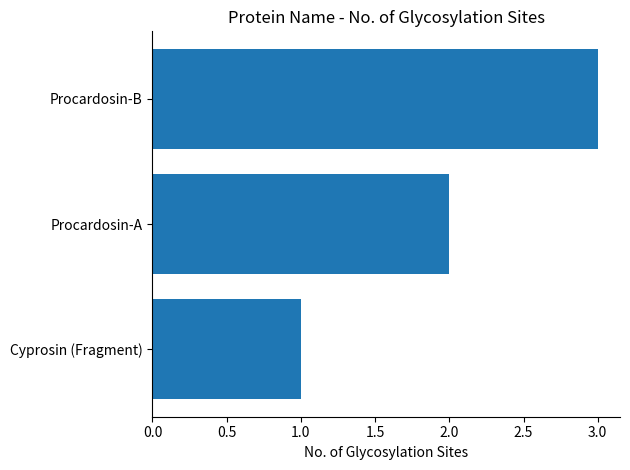

What is the change in value from Cyprosin (Fragment) to Procardosin-B?

+2